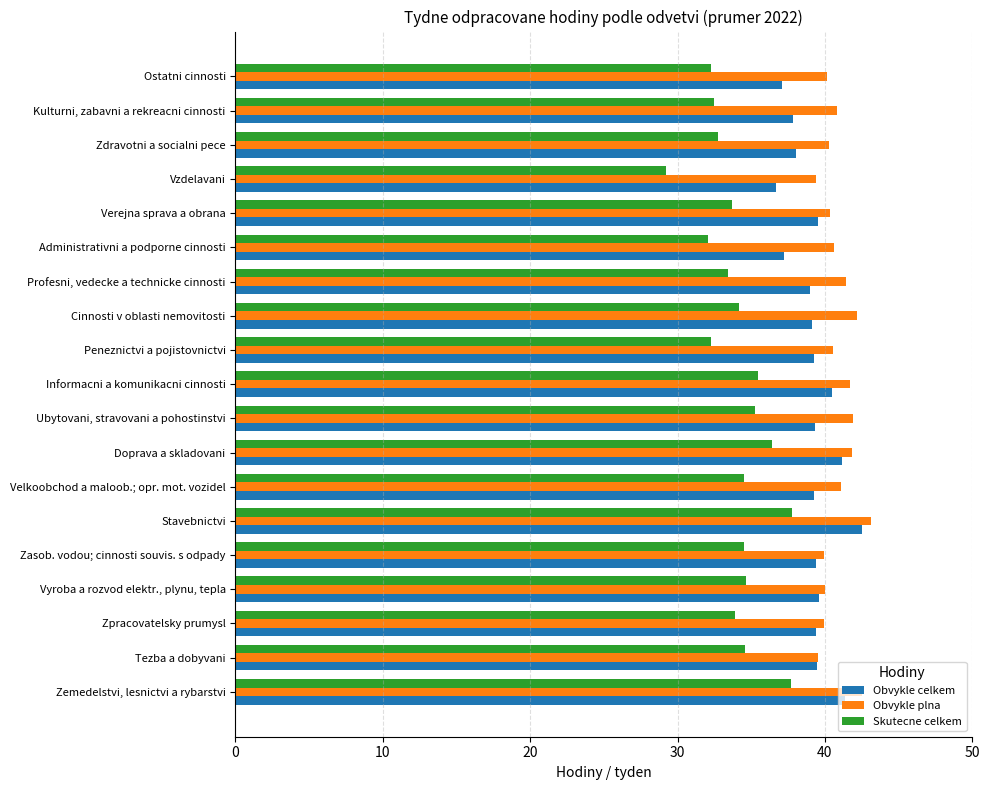

What is the difference between the maximum and minimum values in the Skutecne celkem series?

8.6